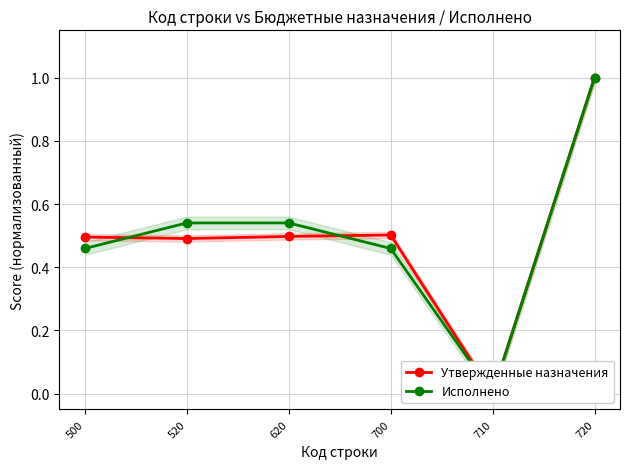

How many interior local peaks does the Утвержденные назначения series have?

1